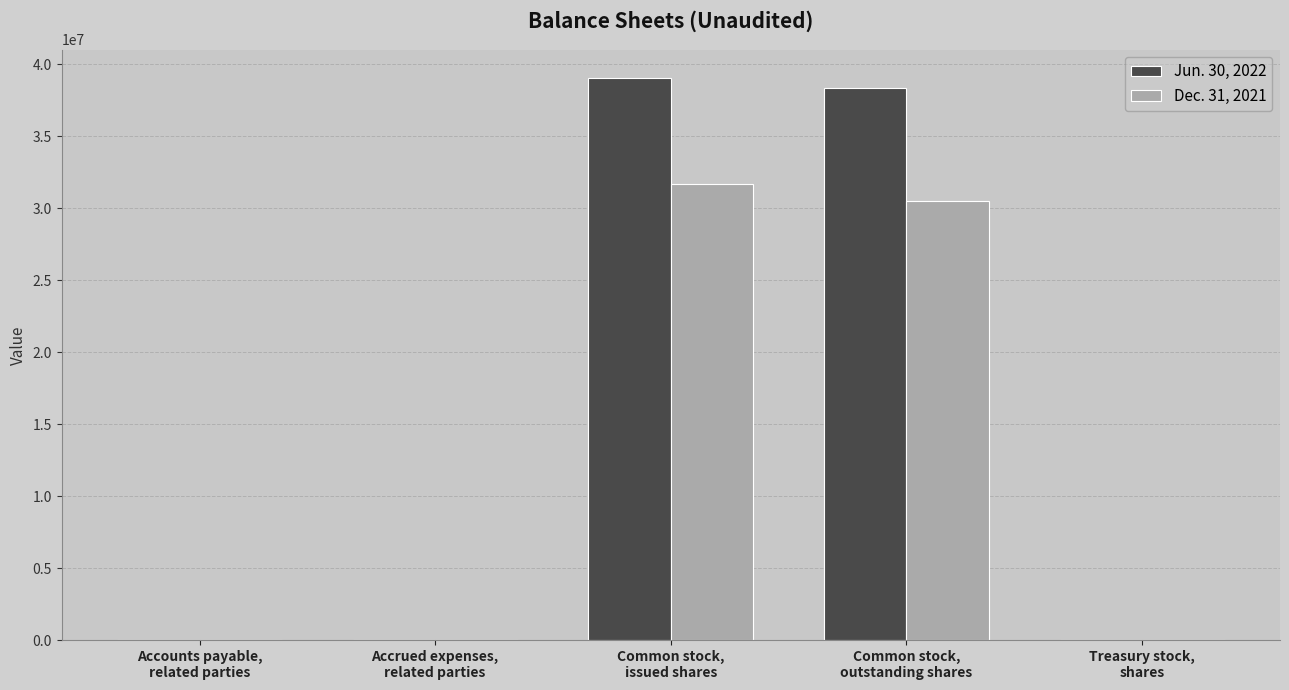

Which series has the largest total across all categories?

Jun. 30, 2022